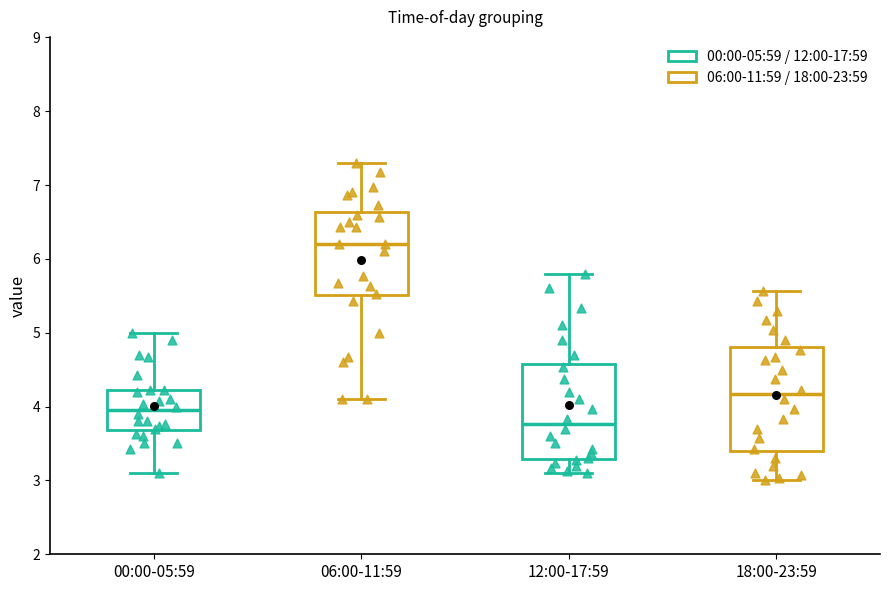

Which box has the lowest median line?

12:00-17:59